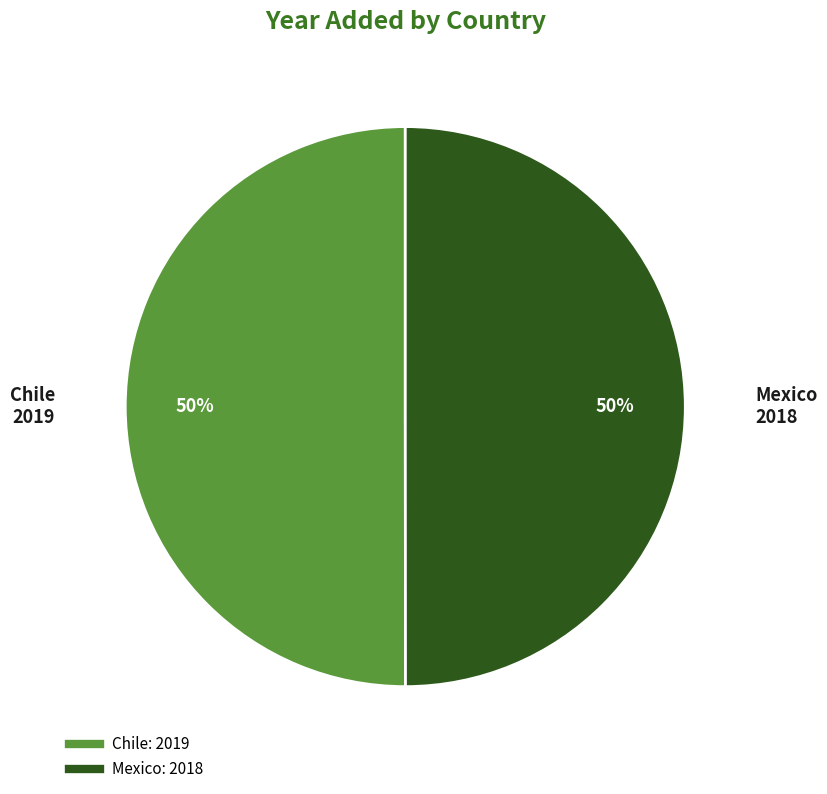

To the nearest percent, what portion does Mexico represent?

50%